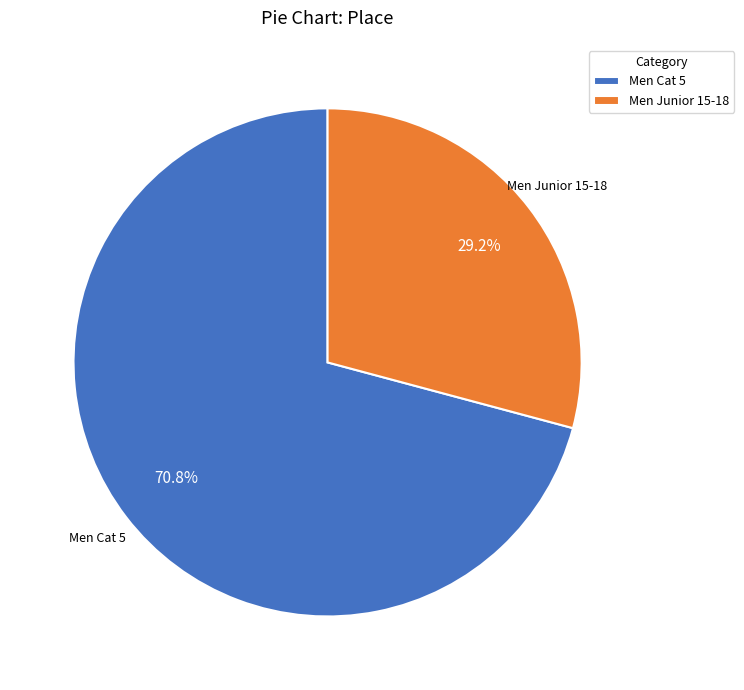

What is the total percentage of Men Junior 15-18 and Men Cat 5?

100.0%